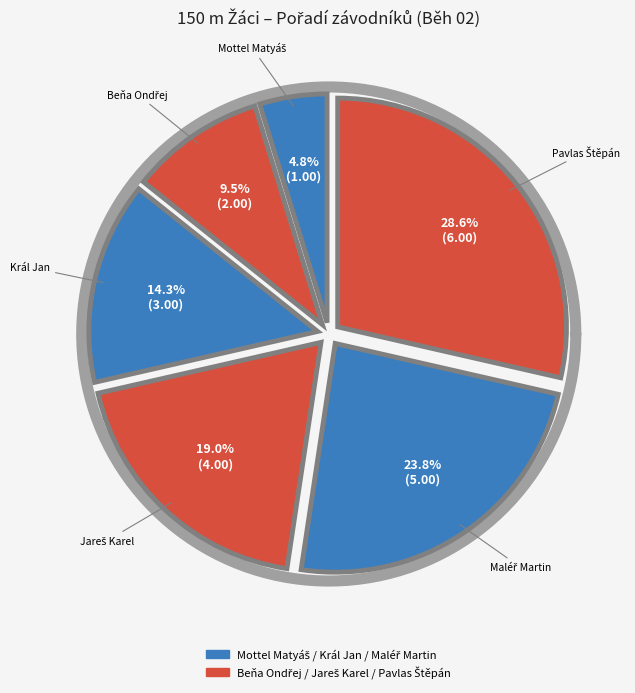

Count the number of slices in the pie.

6